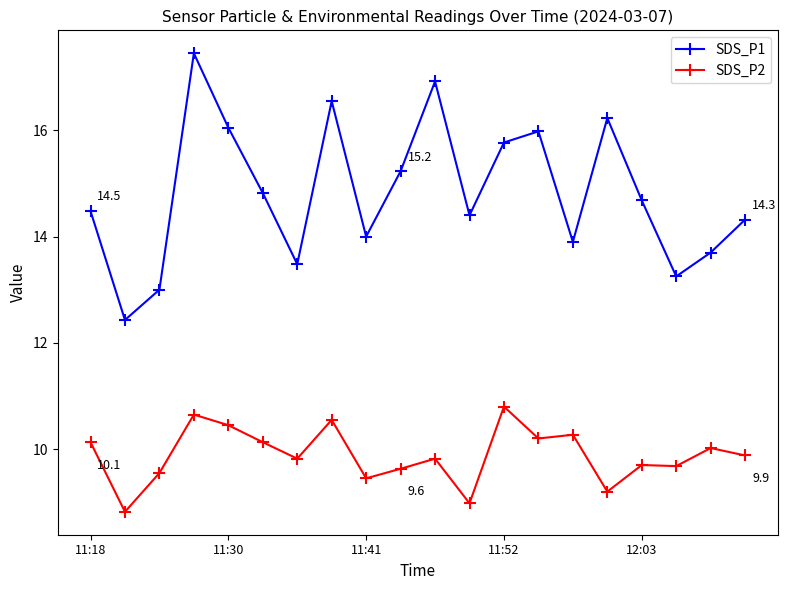

What is the minimum value shown in the chart?

8.8